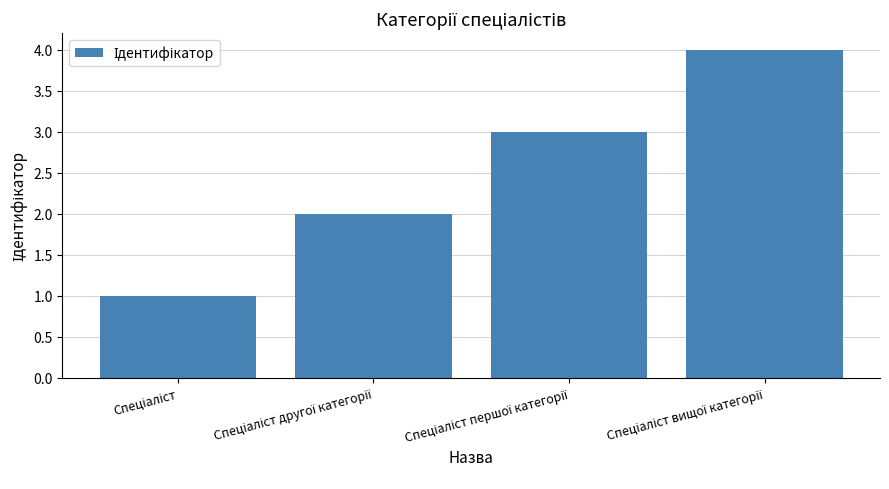

What is the difference between the maximum and minimum values?

3